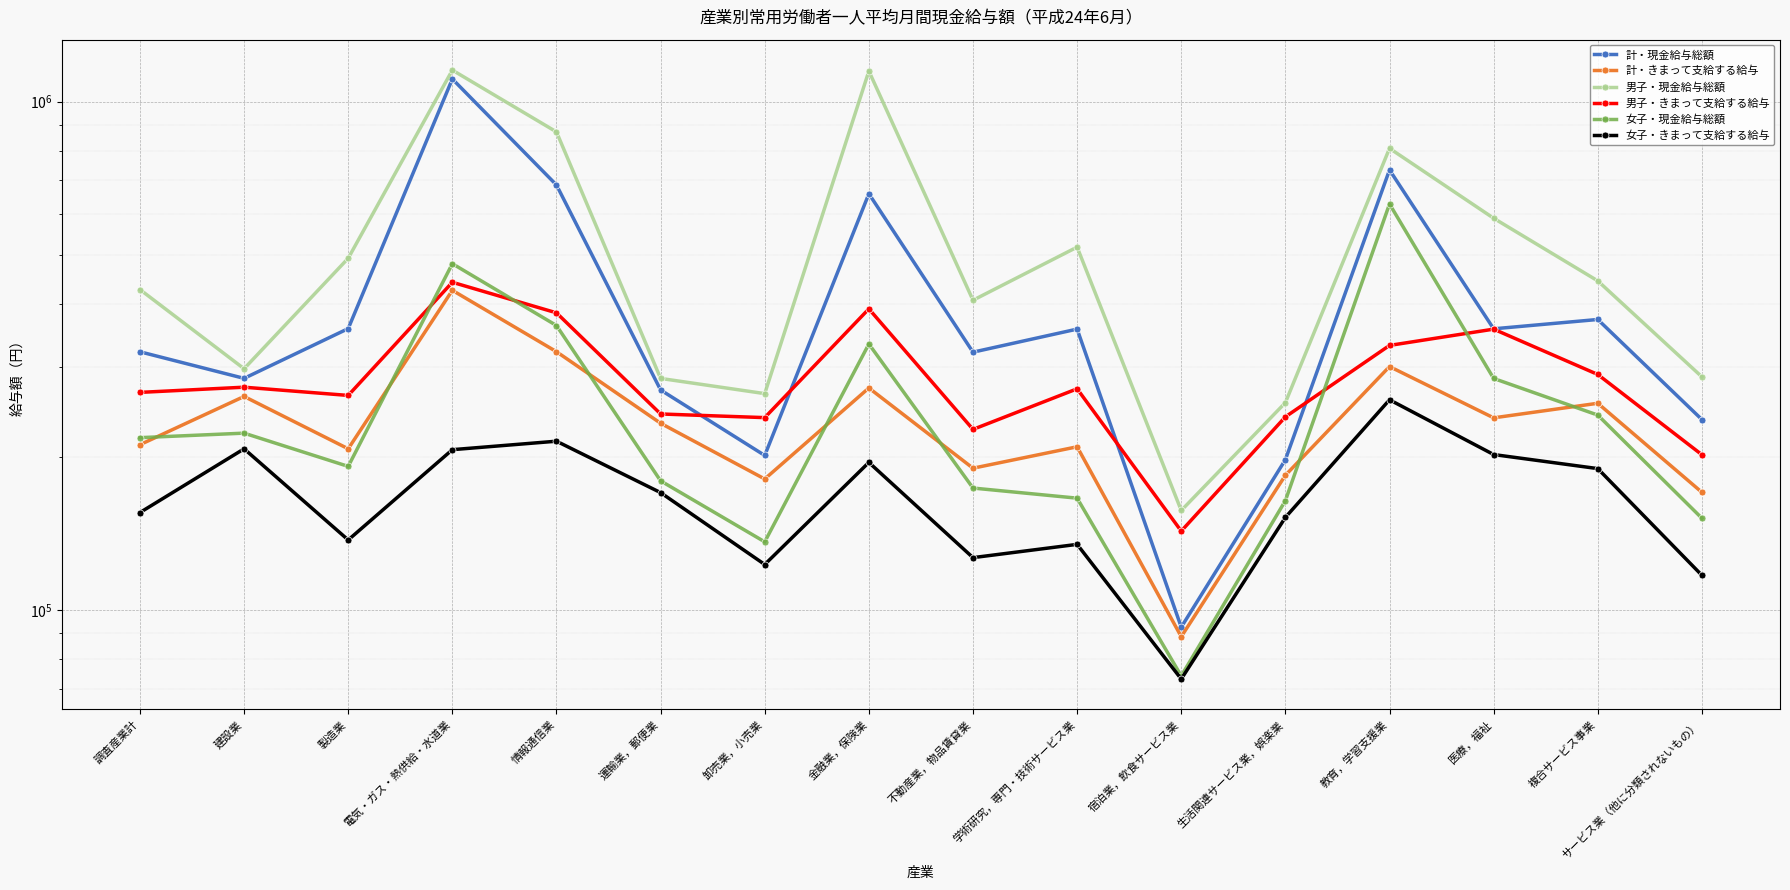

Where does the 女子・現金給与総額 series first go above 218161?

建設業